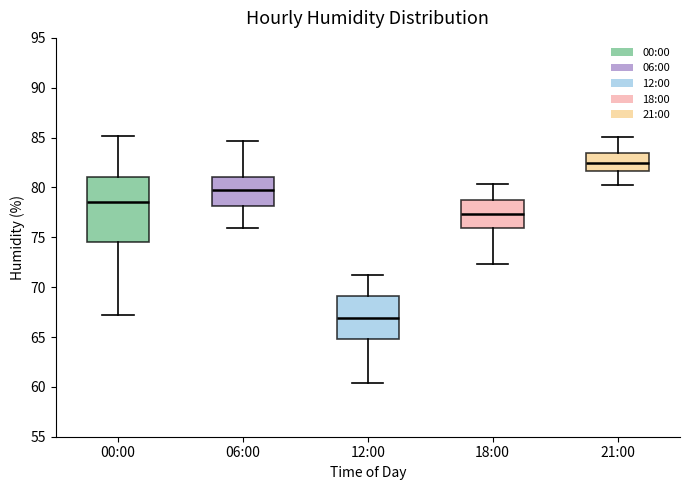

Reading left to right, read every box against the y-axis: the position of its median line, the range the box covers, and the ends of its whiskers. The values are not printed on the chart, so give them approximately, as read against the axis.

00:00: median 78.5, box 74.5 to 81.0, whiskers 67.0 to 85.0
06:00: median 79.5, box 78.0 to 81.0, whiskers 76.0 to 84.5
12:00: median 67.0, box 65.0 to 69.0, whiskers 60.5 to 71.0
18:00: median 77.5, box 76.0 to 78.5, whiskers 72.5 to 80.5
21:00: median 82.5, box 81.5 to 83.5, whiskers 80.0 to 85.0